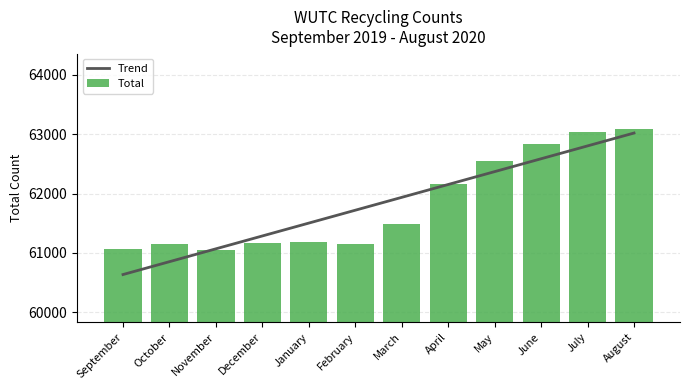

What is the minimum value for Trend?

60633.3